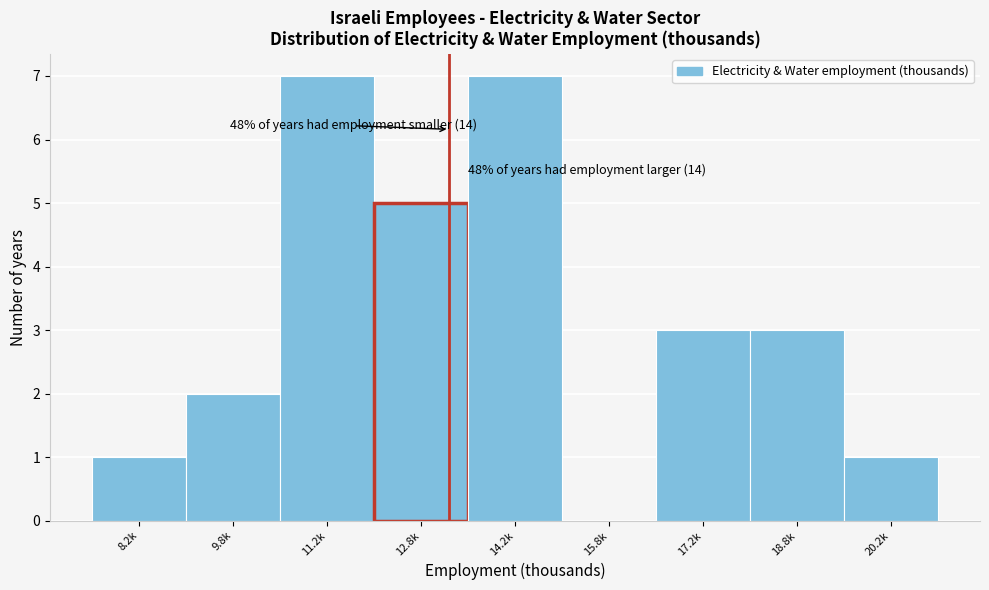

Reading left to right, list all the values displayed in this chart.

8.2k=1	9.8k=2	11.2k=7	12.8k=5	14.2k=7	15.8k=0	17.2k=3	18.8k=3	20.2k=1